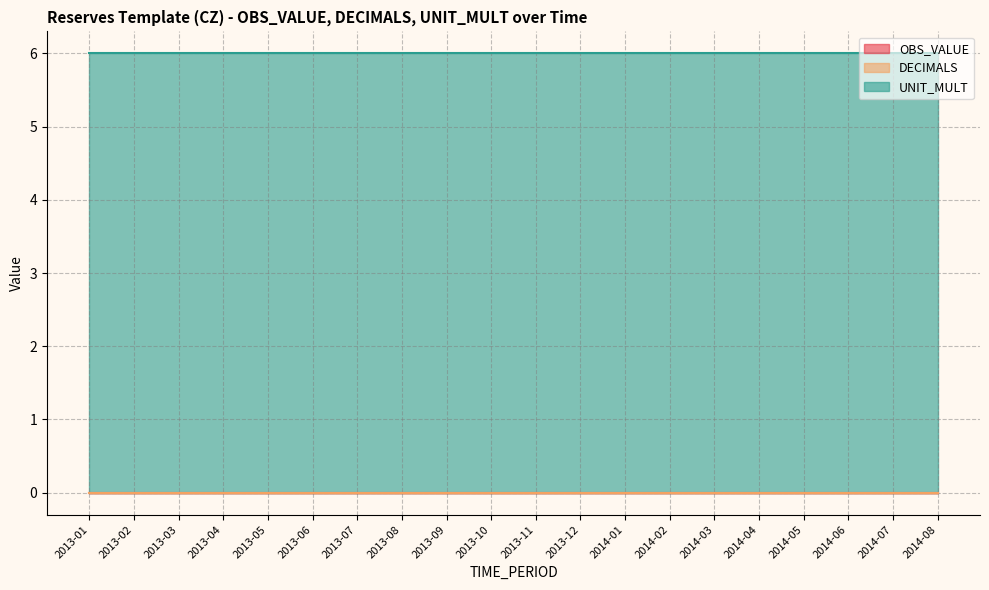

How many lines are shown in the chart?

3